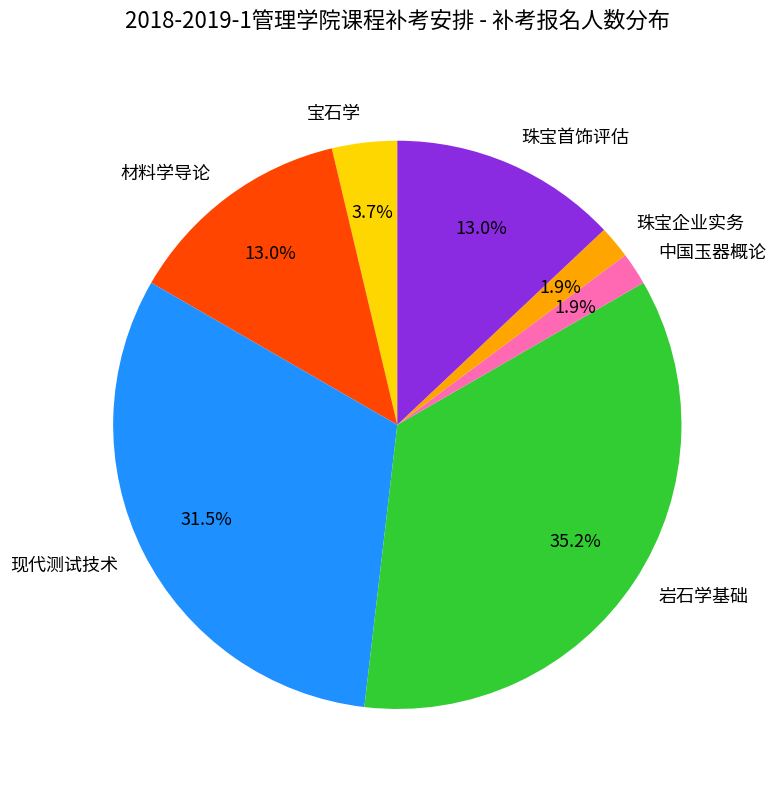

What is the ratio of the value at 岩石学基础 to the value at 材料学导论?

2.7